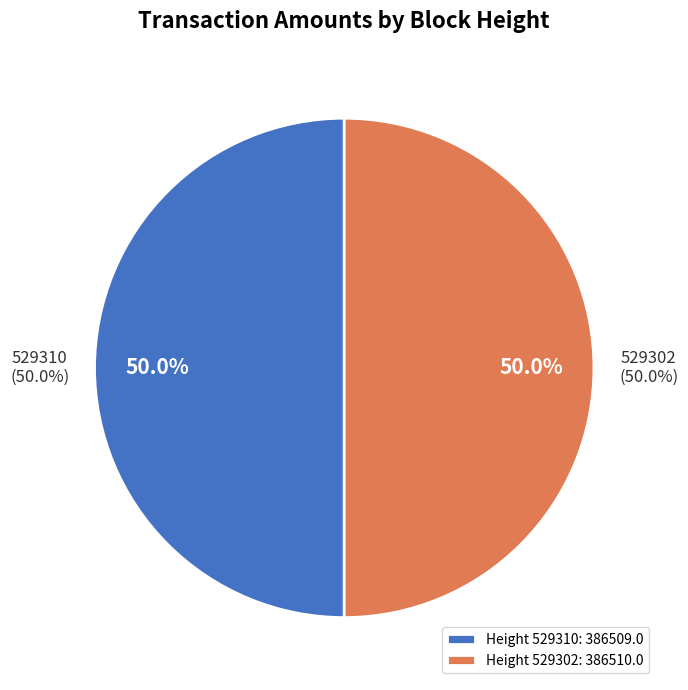

Which slice represents more than half of the pie?

529302